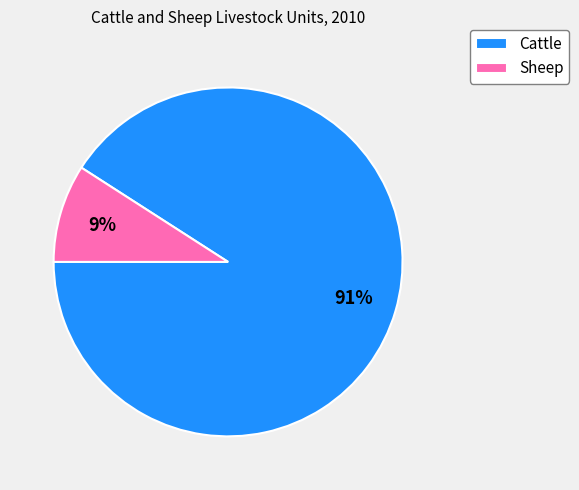

To the nearest percent, what portion does Sheep represent?

9%